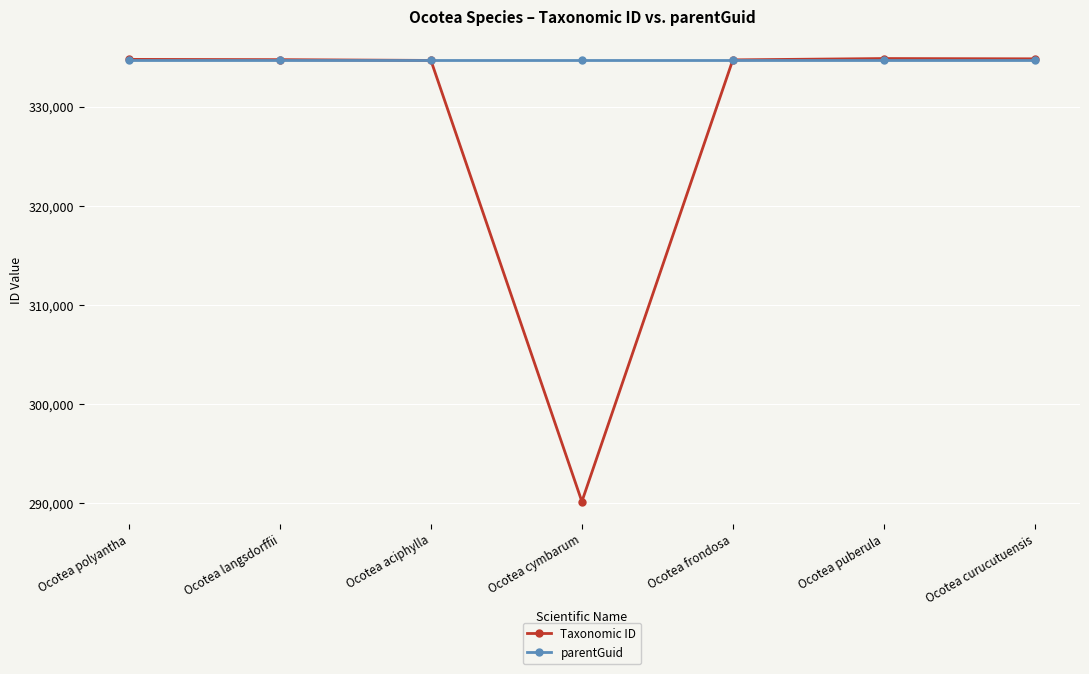

Is this an area chart (filled region under the line)?

No